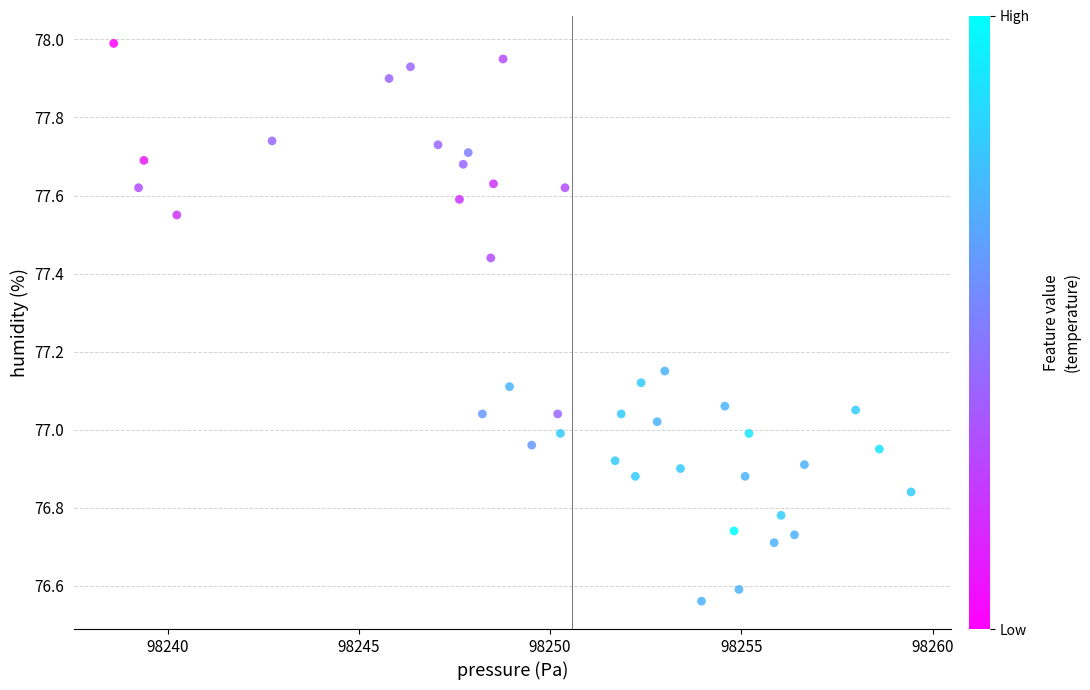

What is the range of X values (max minus min)?

20.9